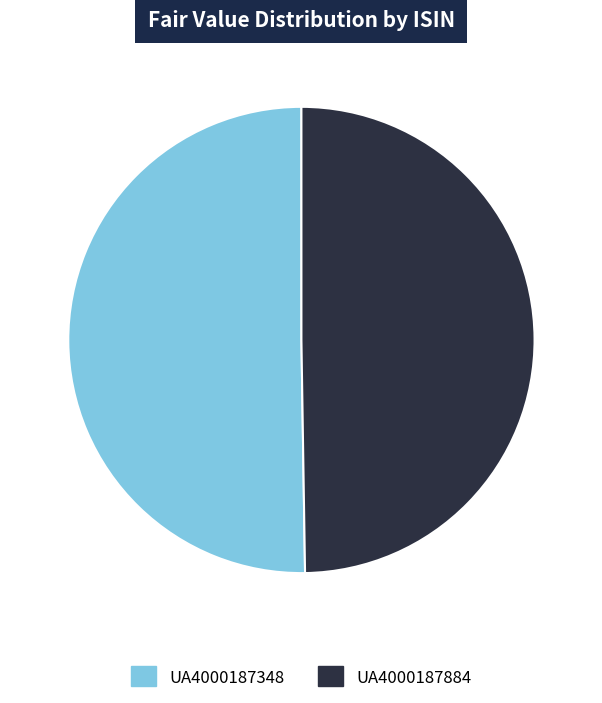

Do UA4000187884 and UA4000187348 together represent more than half of the pie?

Yes